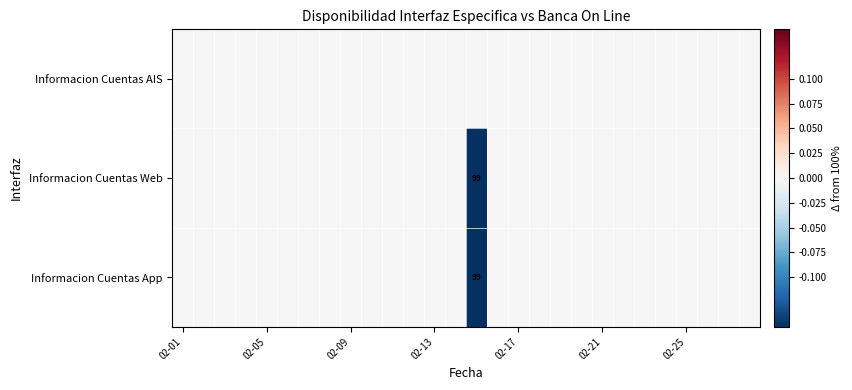

What is the difference between the second highest and minimum values in the Informacion Cuentas Web series?

1